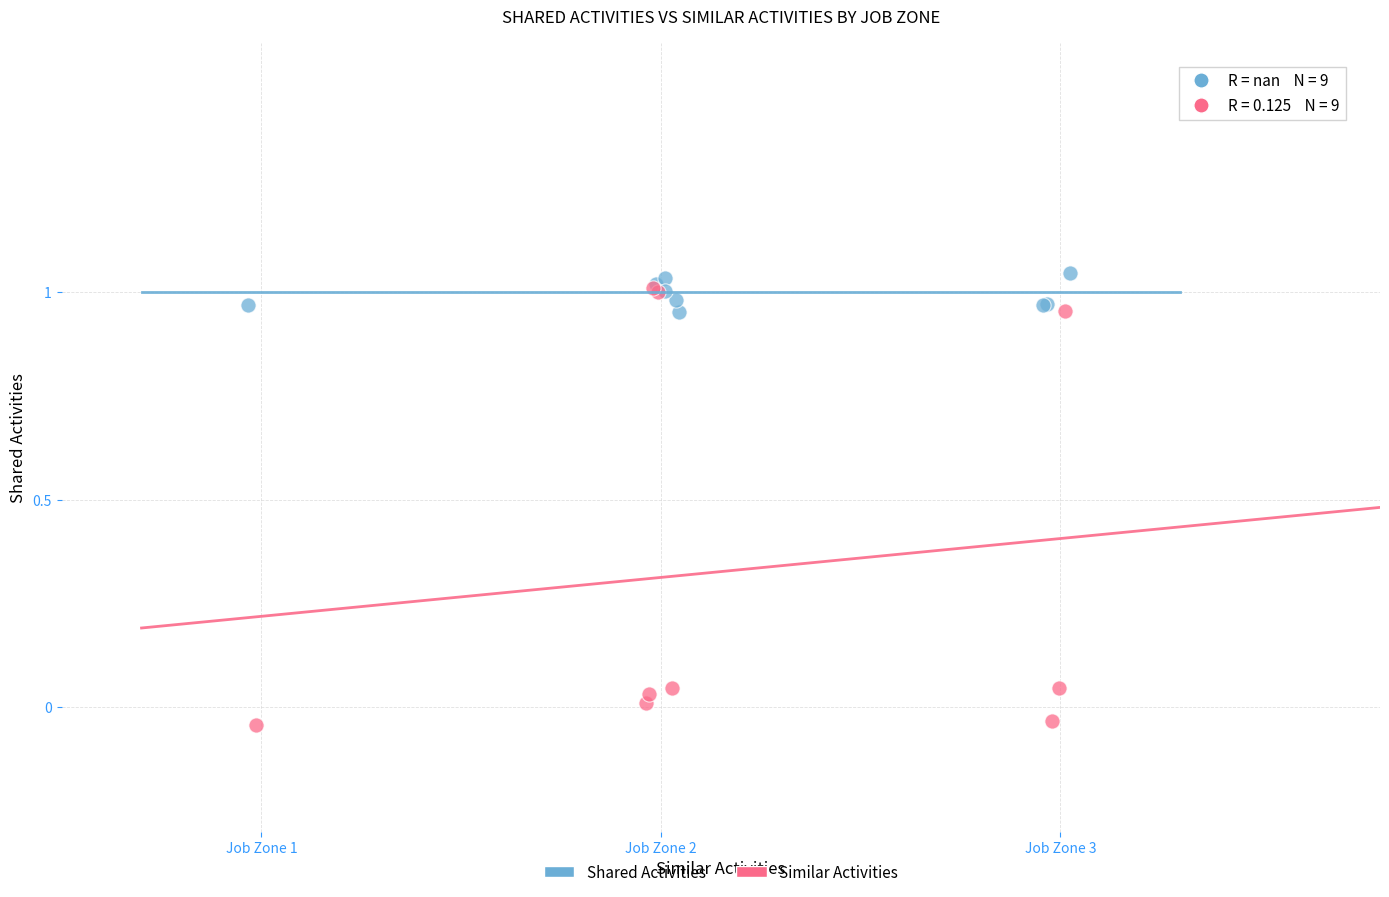

Which series contains the highest Y value?

Shared Activities